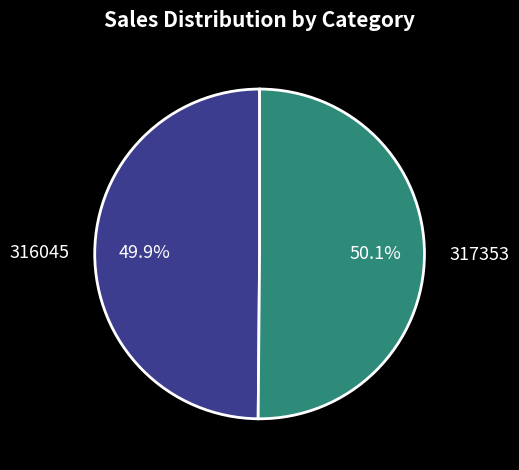

What percentage is the 317353 slice, to the nearest percent?

50%